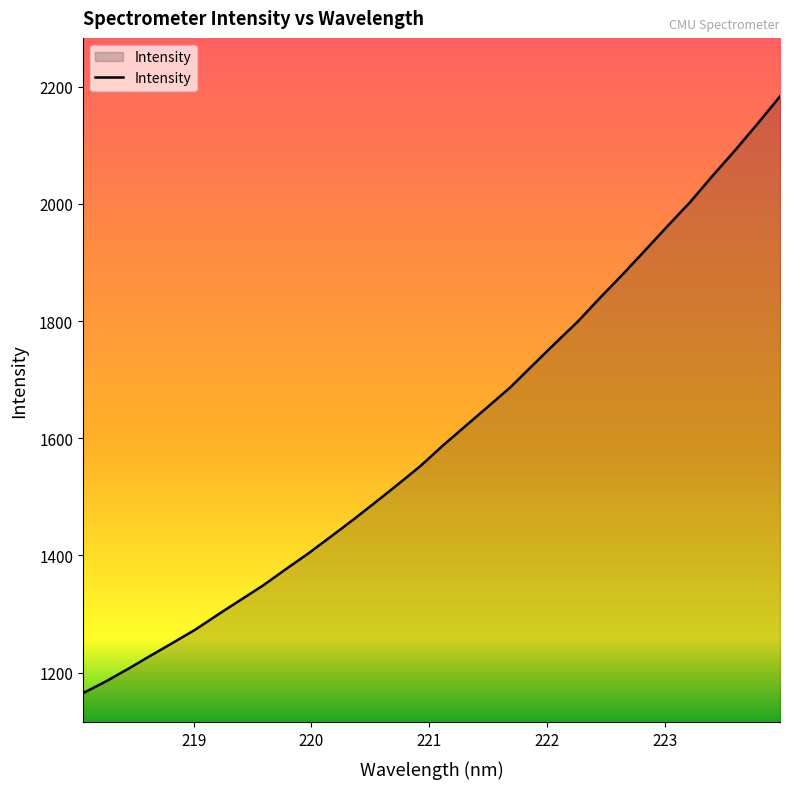

What is the greatest value displayed?

2183.2